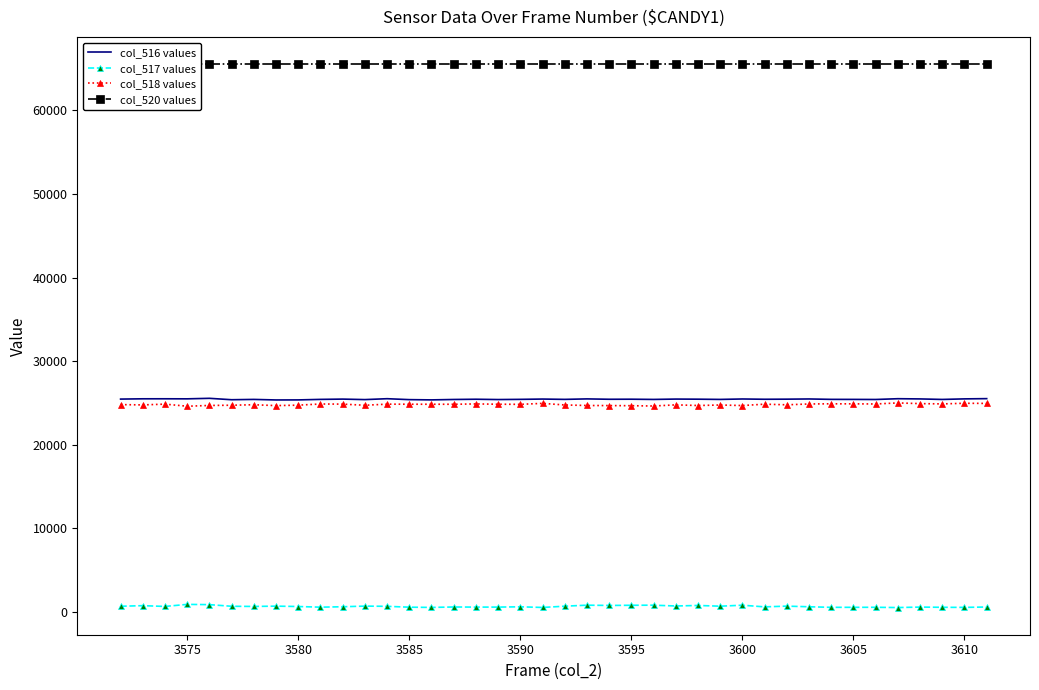

The col_518 values series shows 33500 at 3575. True or false?

False